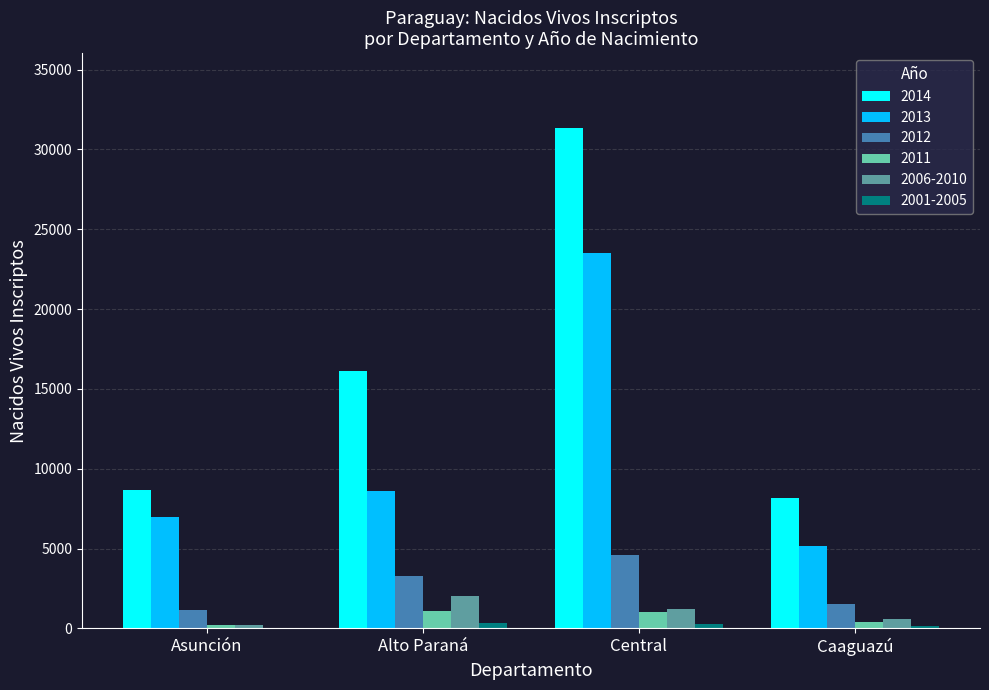

The 2011 series shows 1082 at Alto Paraná. True or false?

True